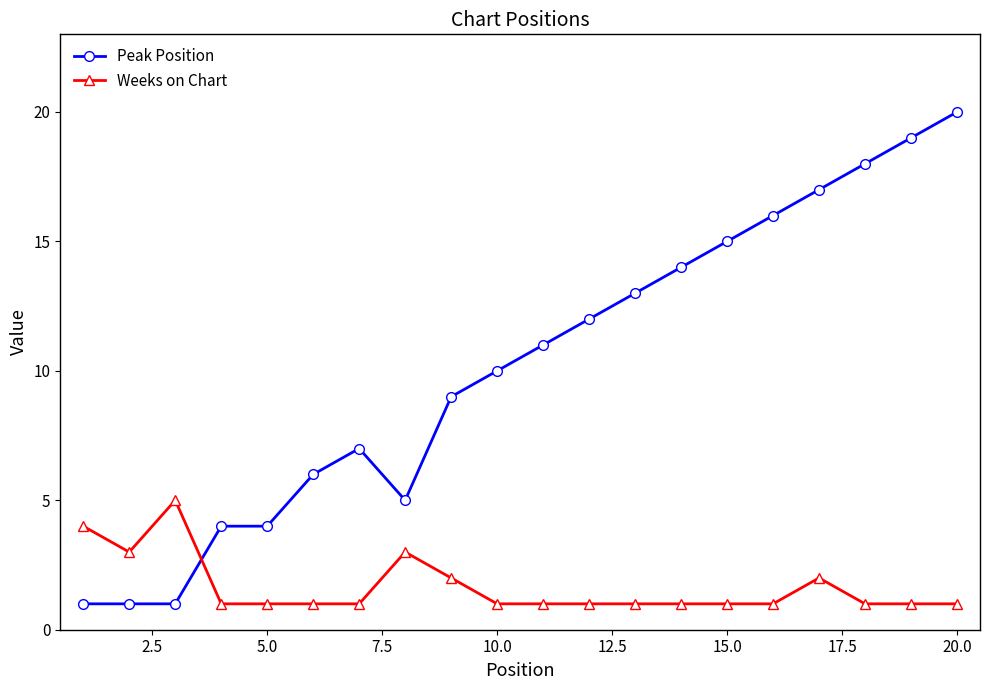

What is the difference between the second highest and minimum values in the Weeks on Chart series?

3